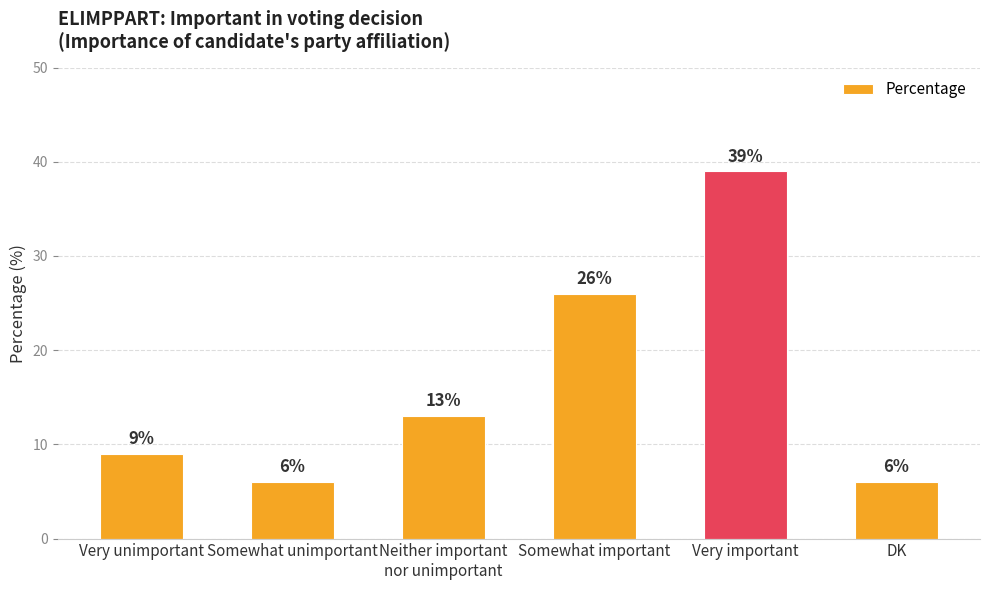

What is the approximate value at Very unimportant?

9